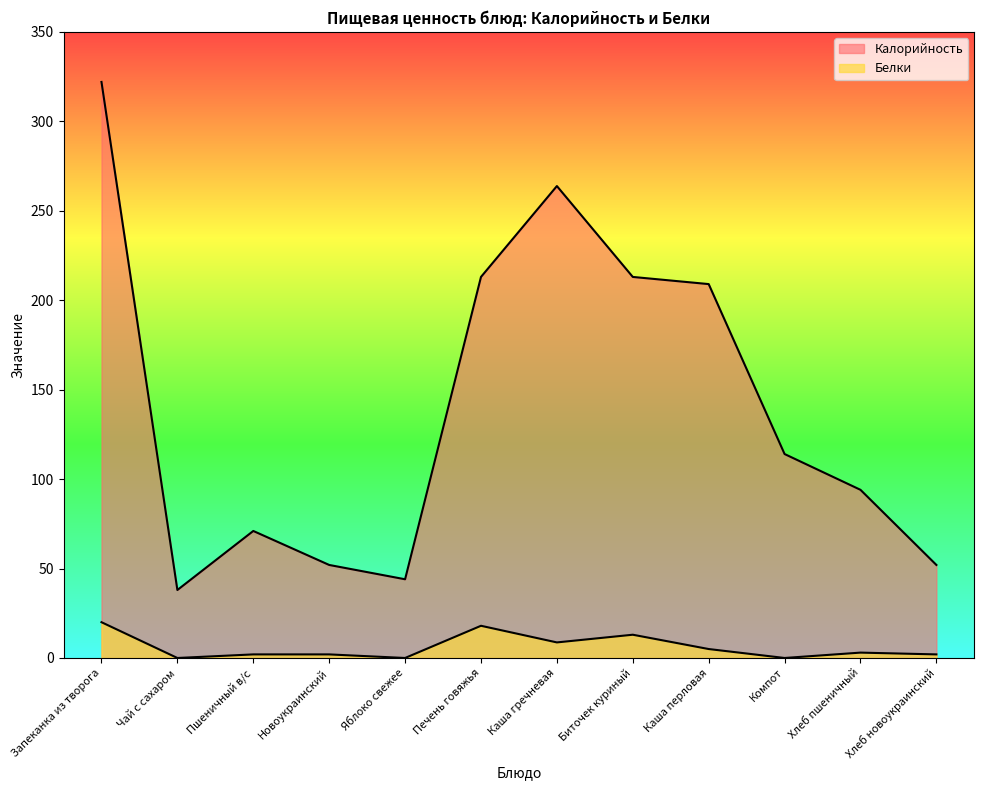

List the labels in order of Белки value, smallest first.

Чай с сахаром, Яблоко свежее, Компот, Пшеничный в/с, Новоукраинский, Хлеб новоукраинский, Хлеб пшеничный, Каша перловая, Каша гречневая, Биточек куриный, Печень говяжья, Запеканка из творога